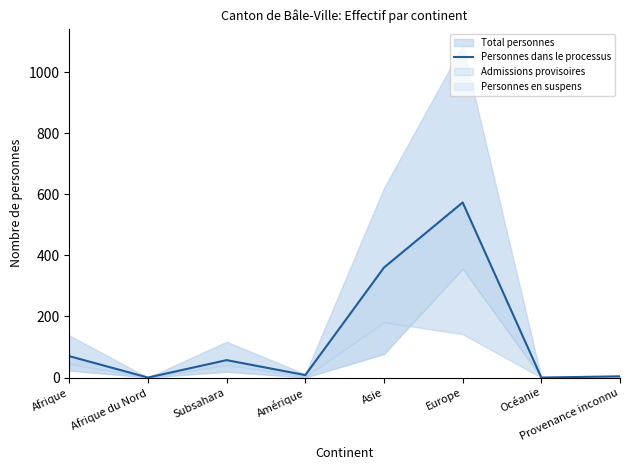

What is the average value?

134